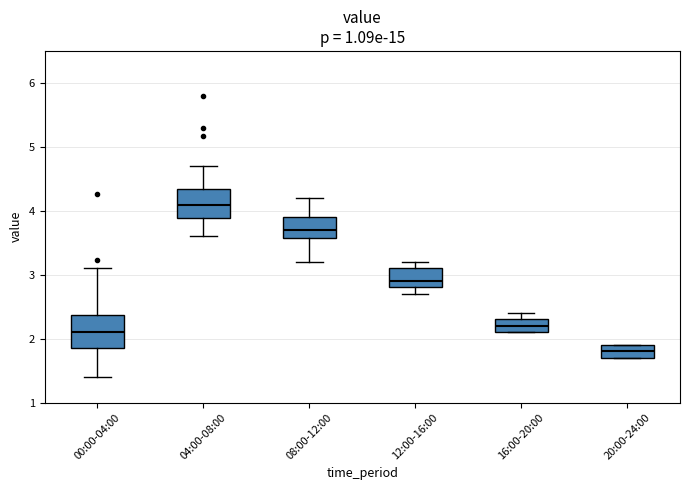

Reading left to right, transcribe this box plot: for each box, give where its median line is, the range the box spans, and where its two whiskers end, as read against the y-axis. The values are not printed on the chart, so give them approximately, as read against the axis.

00:00-04:00: median 2.1, box 1.9 to 2.4, whiskers 1.4 to 3.1
04:00-08:00: median 4.1, box 3.9 to 4.3, whiskers 3.6 to 4.7
08:00-12:00: median 3.7, box 3.6 to 3.9, whiskers 3.2 to 4.2
12:00-16:00: median 2.9, box 2.8 to 3.1, whiskers 2.7 to 3.2
16:00-20:00: median 2.2, box 2.1 to 2.3, whiskers 2.1 to 2.4
20:00-24:00: median 1.8, box 1.7 to 1.9, whiskers 1.7 to 1.9